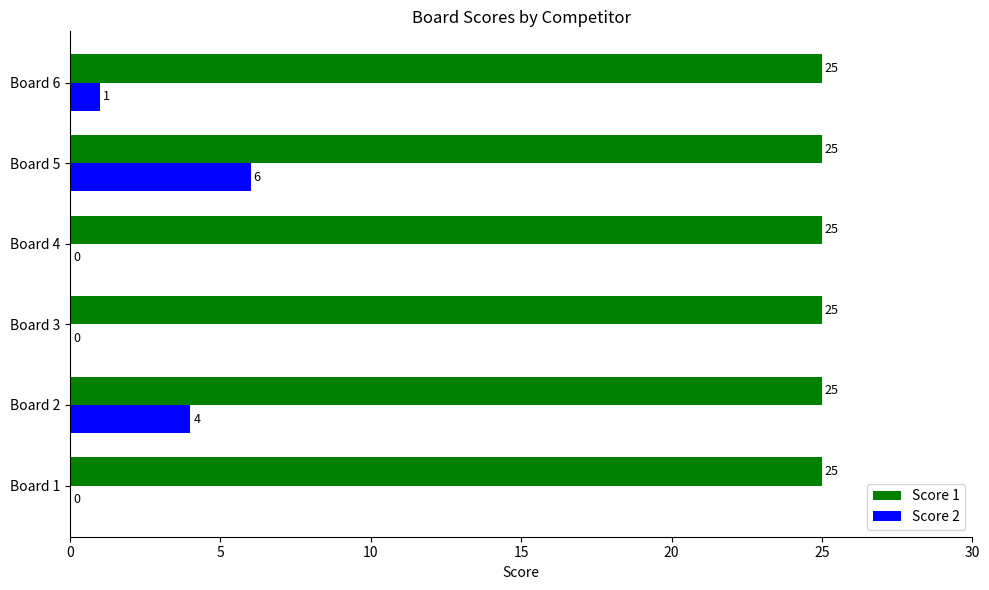

What is the sum of the Score 2 values at Board 2 and Board 6?

5